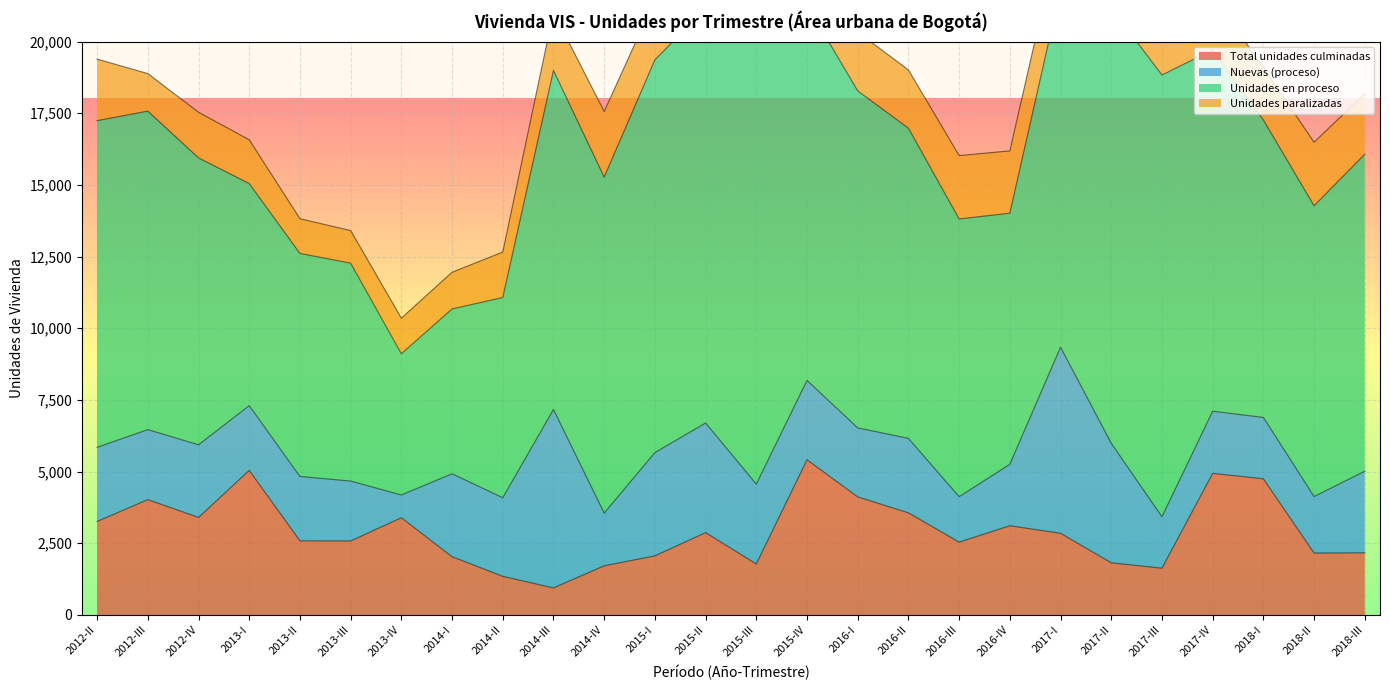

Does the chart display data point markers on the line(s)?

No